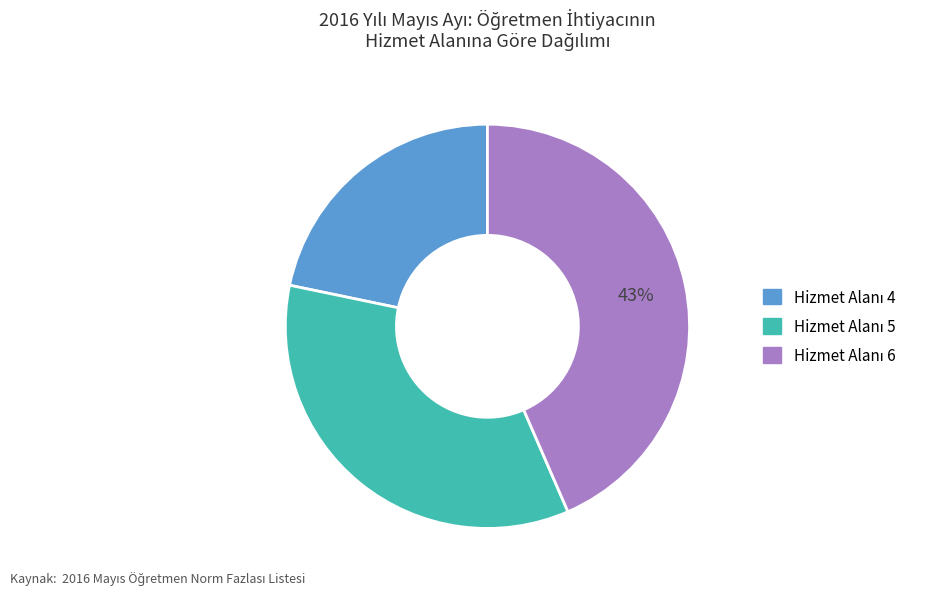

Is there any slice that represents more than half of the pie?

No